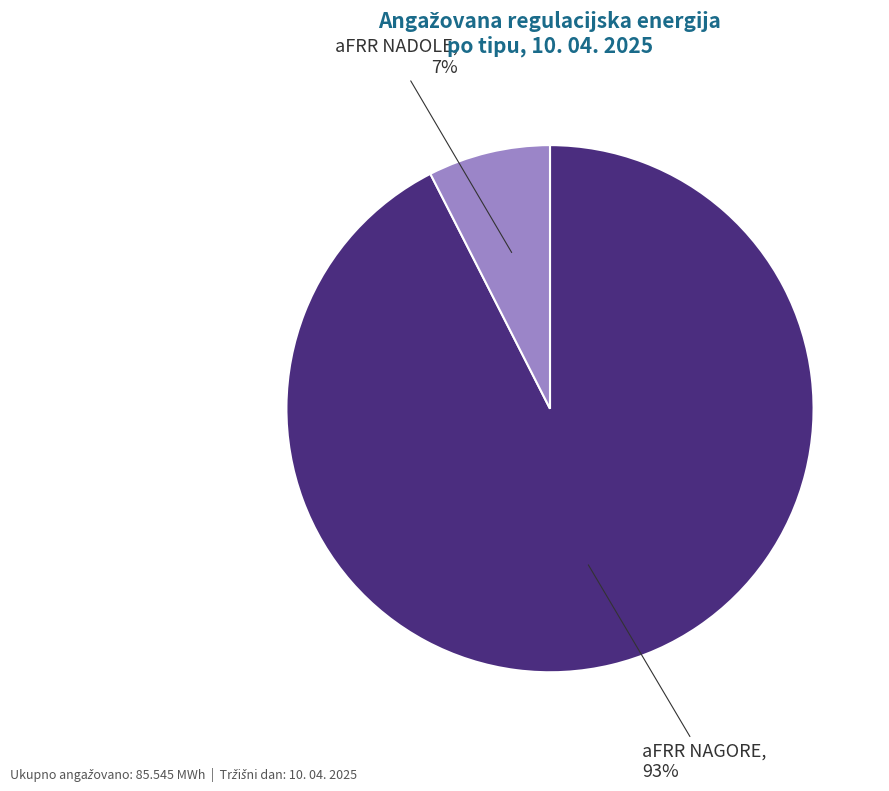

Is there any slice that represents more than half of the pie?

Yes